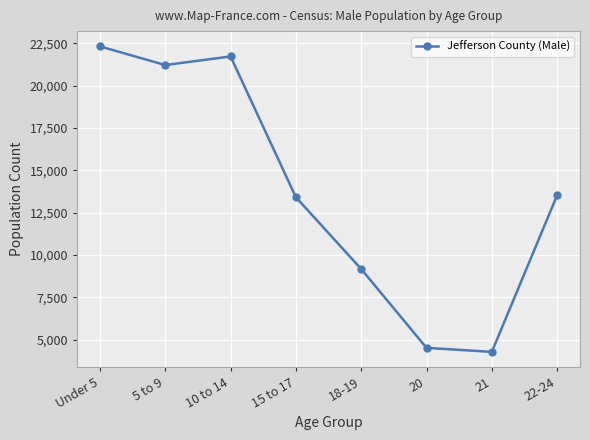

What is the difference between the maximum and minimum values?

18044